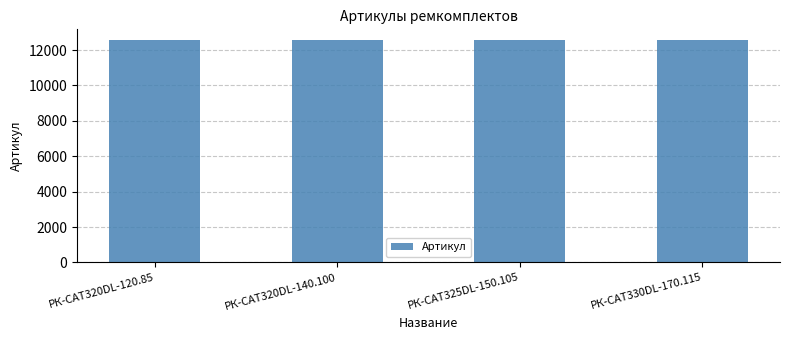

What is the sum of the values at РК-CAT320DL-120.85 and РК-CAT325DL-150.105?

25080